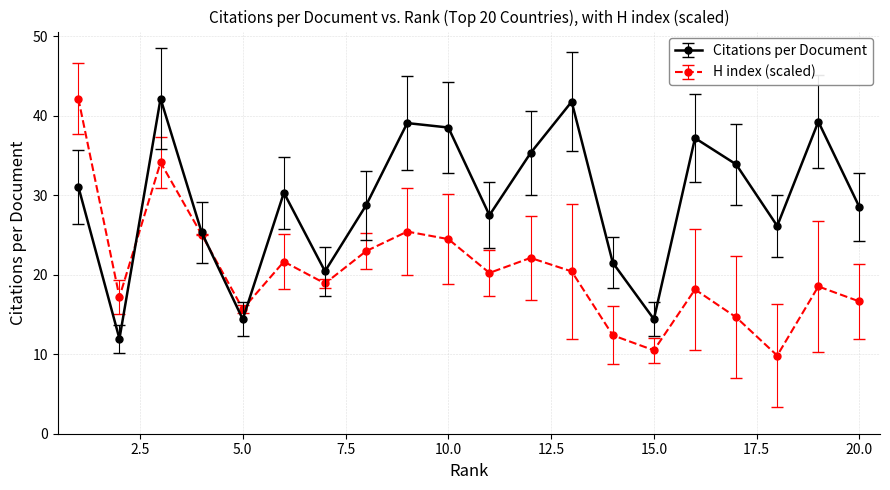

True or false: Citations per Document has more than 1 interior local peaks.

True